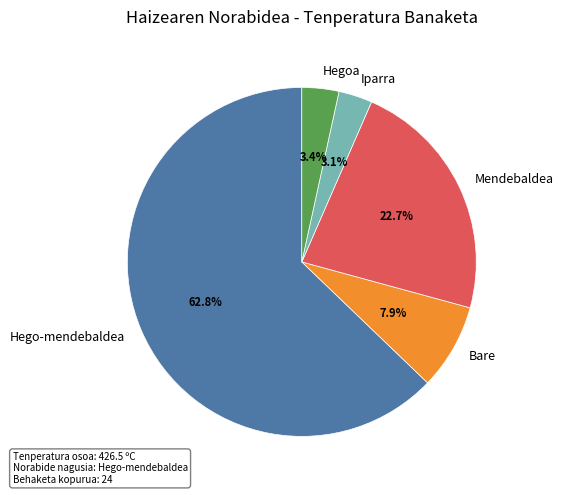

Which slice is the largest?

Hego-mendebaldea